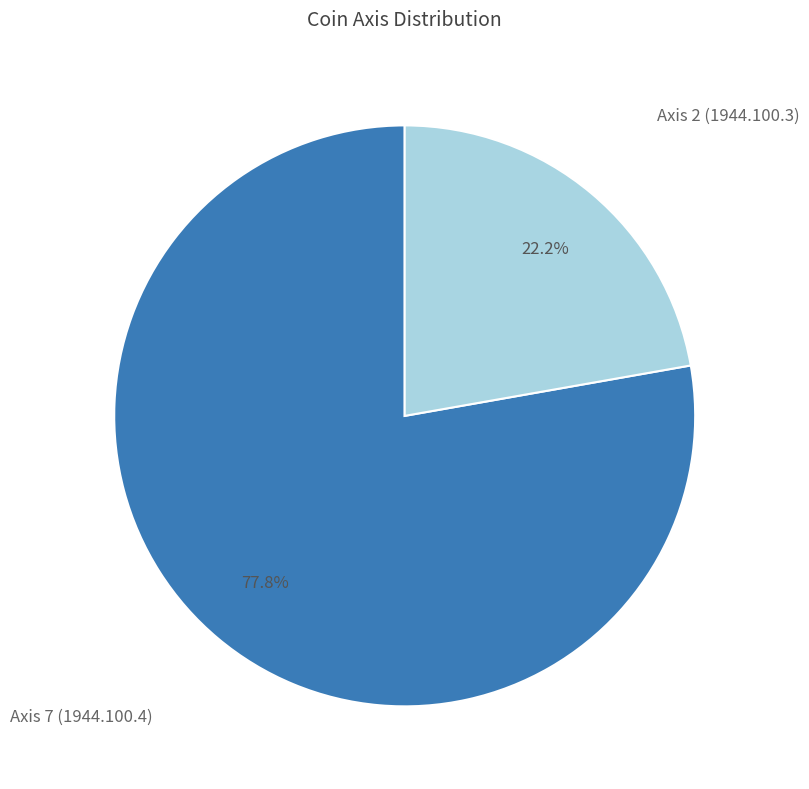

Is there a majority slice in this chart?

Yes